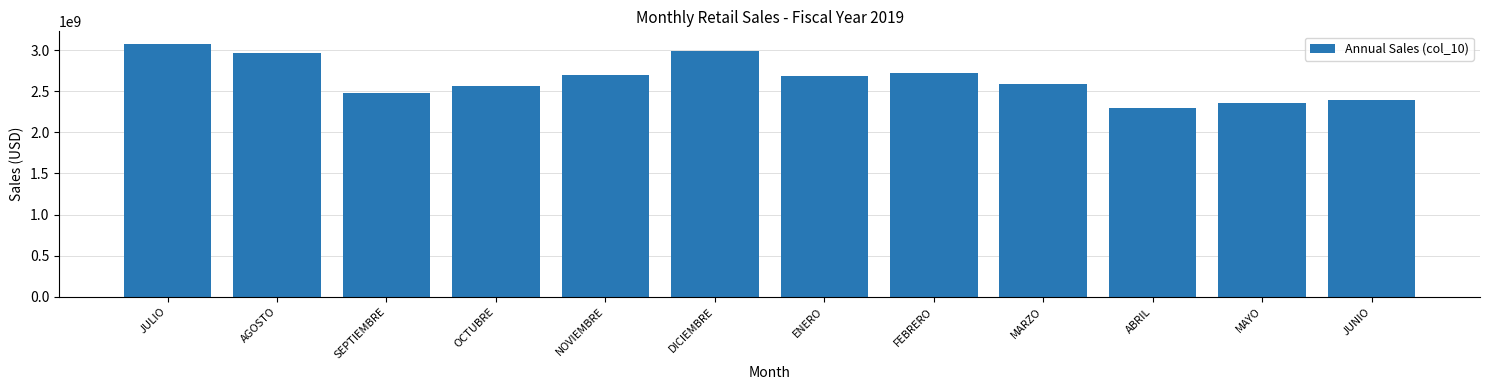

Reading left to right, transcribe all the data shown in this chart.

3076563478.4	2962399729.1	2477039021.4	2559959983.0	2703576850.6	2996565645.3	2687489741.6	2719374926.2	2590950118.5	2300097588.2	2355204012.7	2393641680.8